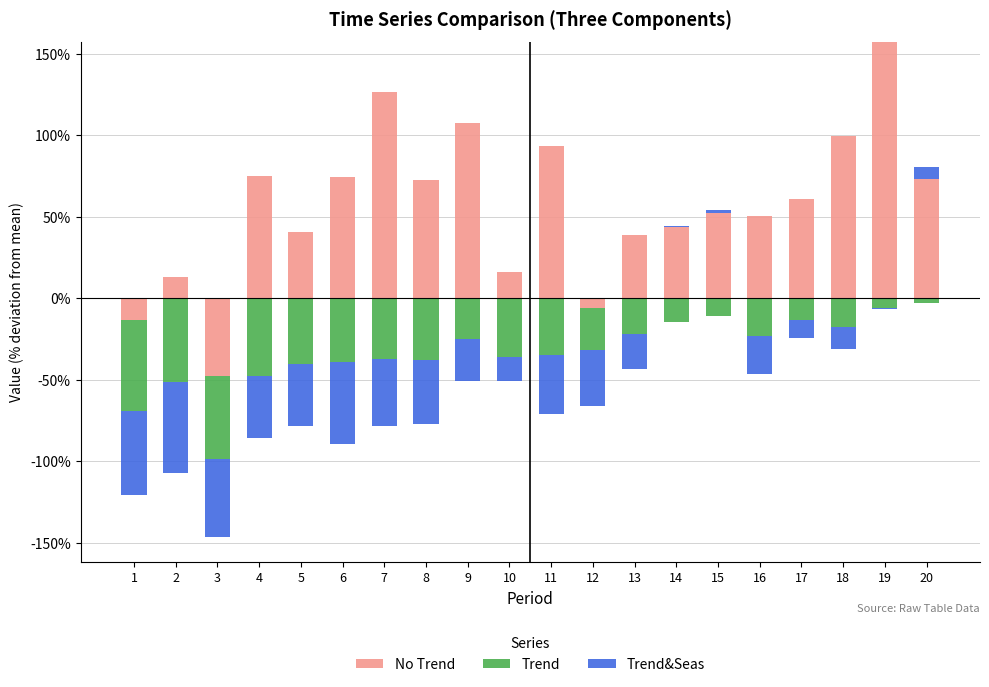

At which label does No Trend first exceed 60?

4